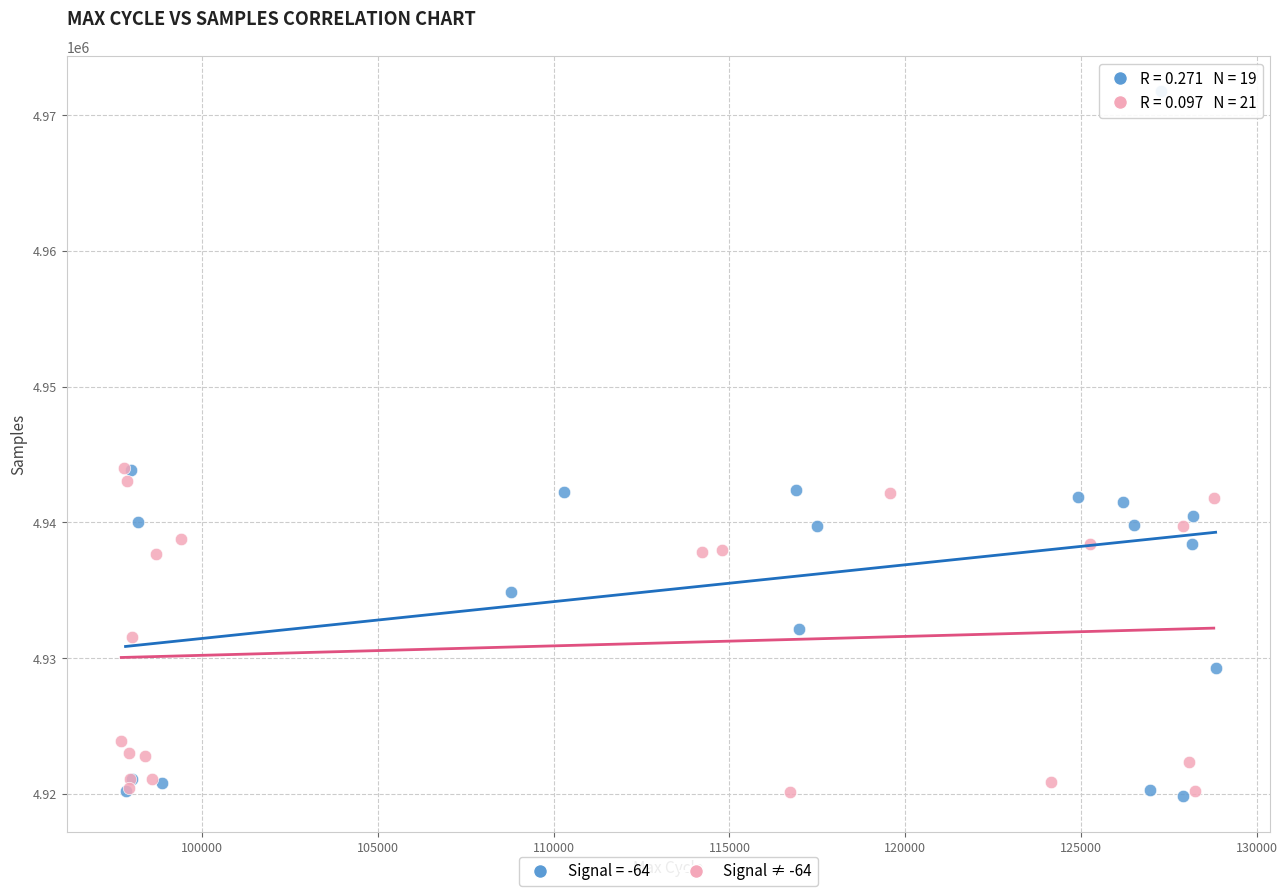

Which series has the widest spread of Y values?

Signal = -64